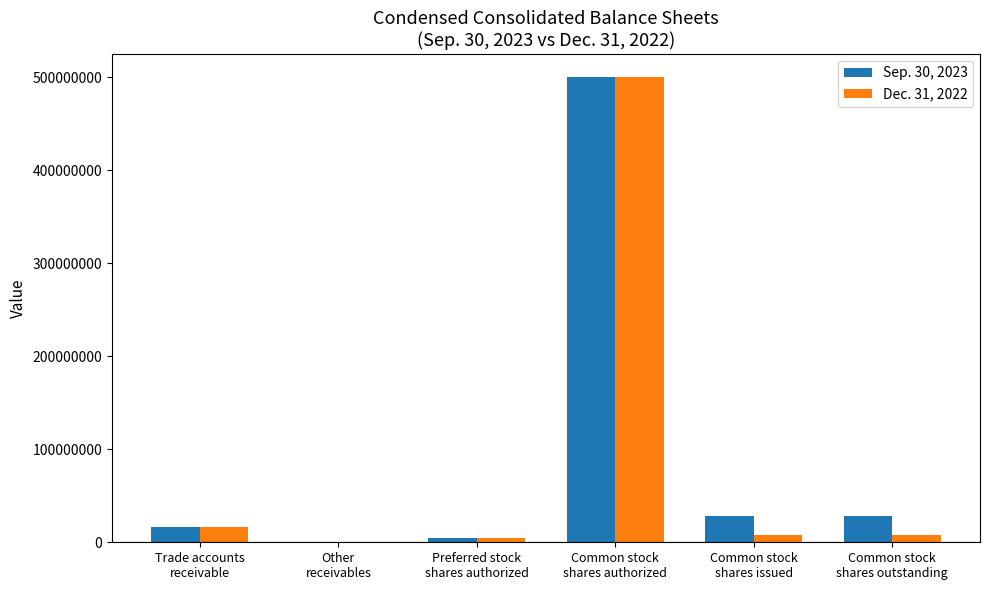

What is the total value across all series at Other
receivables?

53601